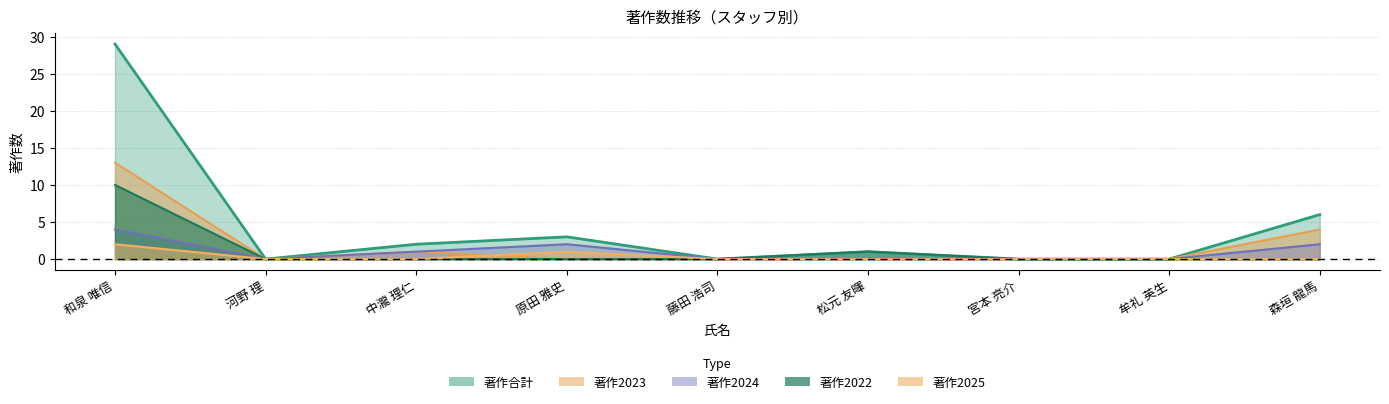

List the series in order of their peak value, highest first.

著作合計, 著作2023, 著作2022, 著作2024, 著作2025